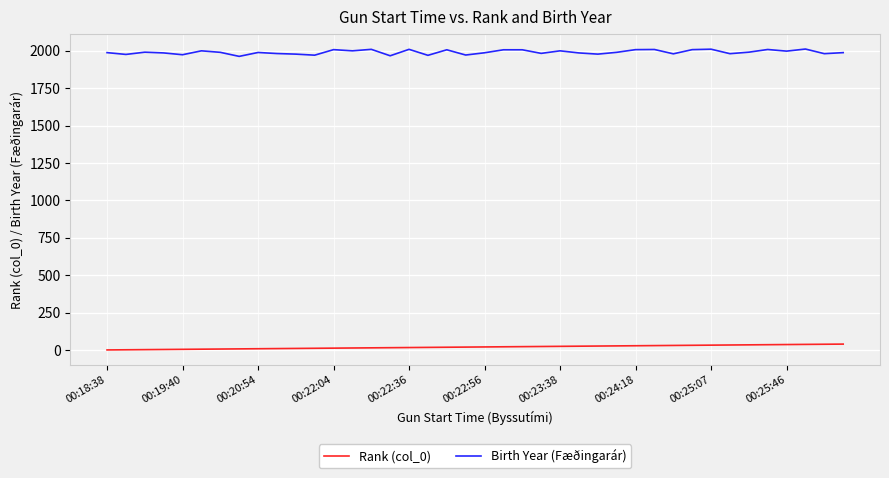

Which series has the largest total across all categories?

Birth Year (Fæðingarár)